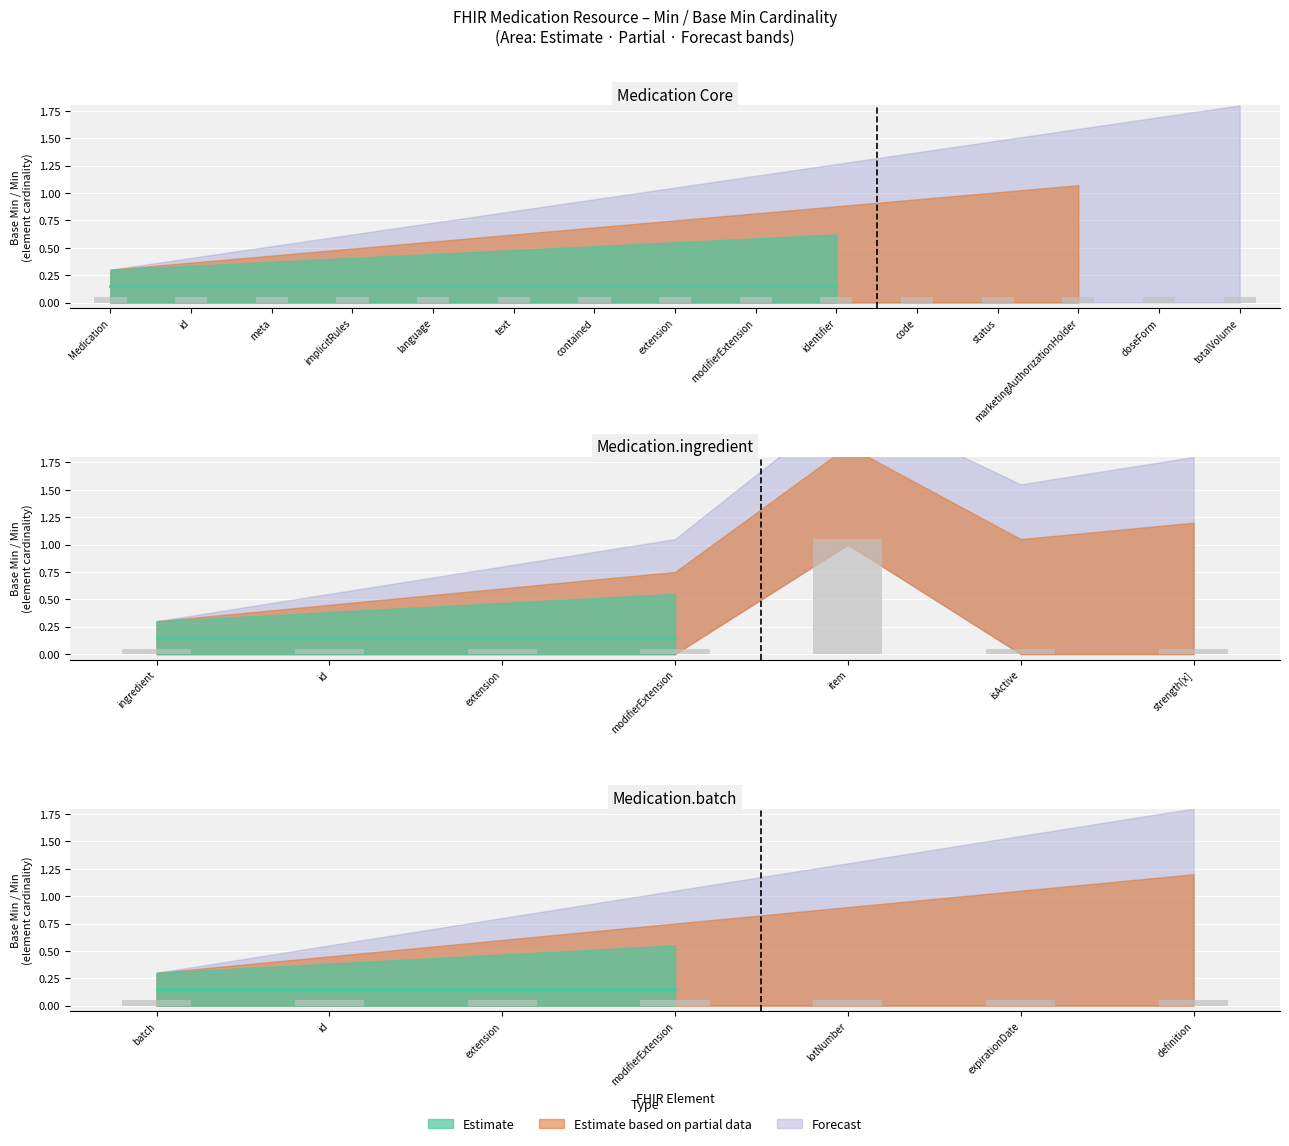

What is the label of the 11th bar from the right?

Medication.modifierExtension